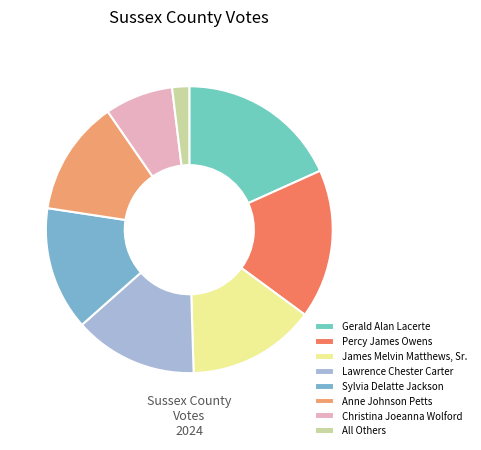

How many slices are in this pie chart?

8